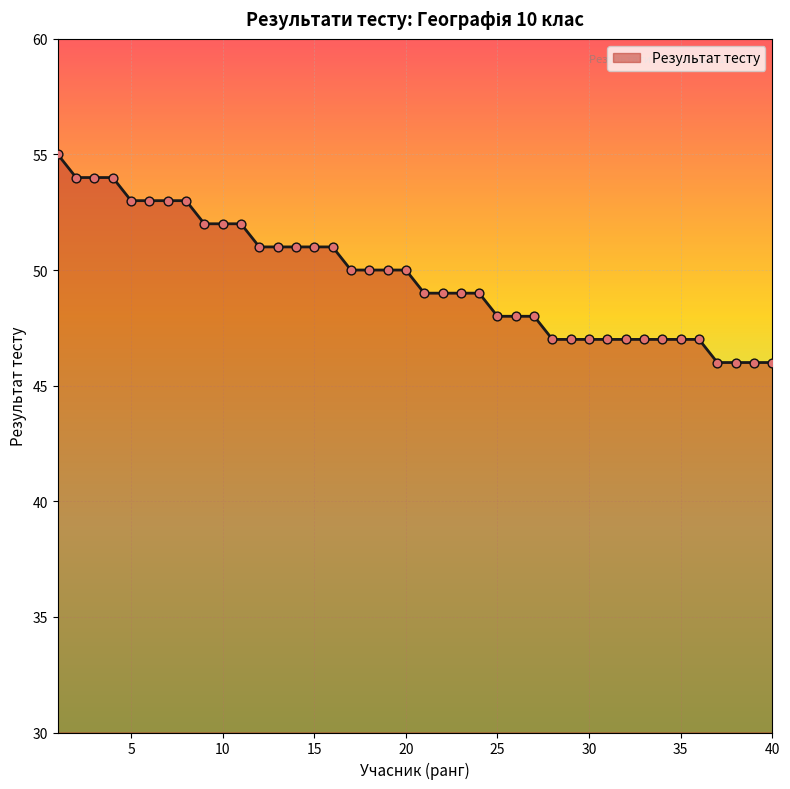

What is the smallest value displayed?

46